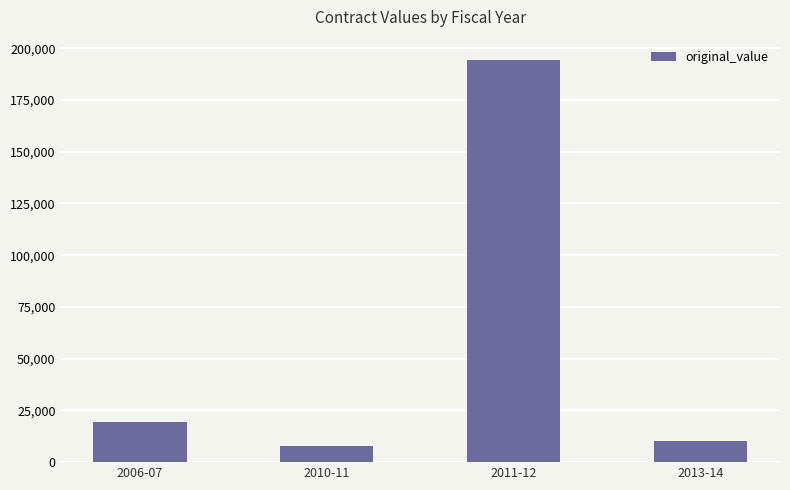

What is the smallest value displayed?

8000.0